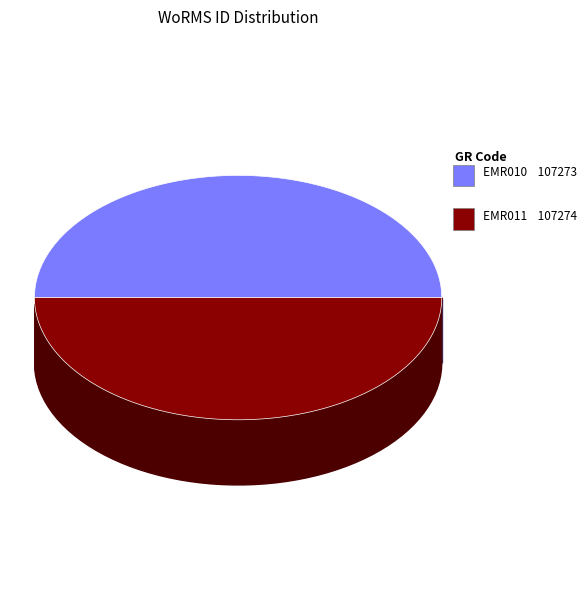

Is it true that Atelecyclus undecimdentatus is 62% of the pie?

False